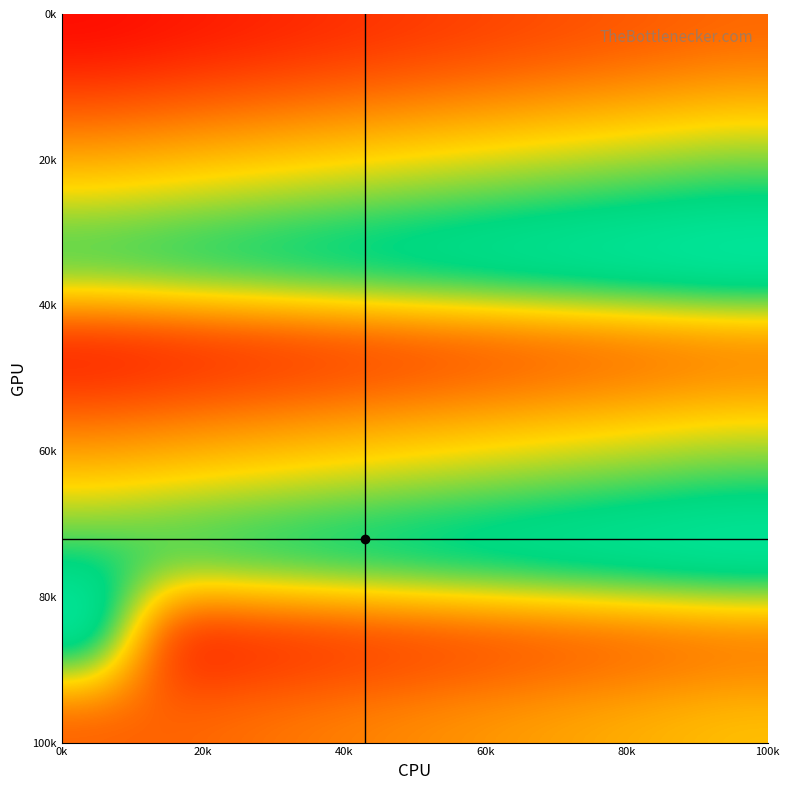

At how many categories does at least one series exceed 0?

10